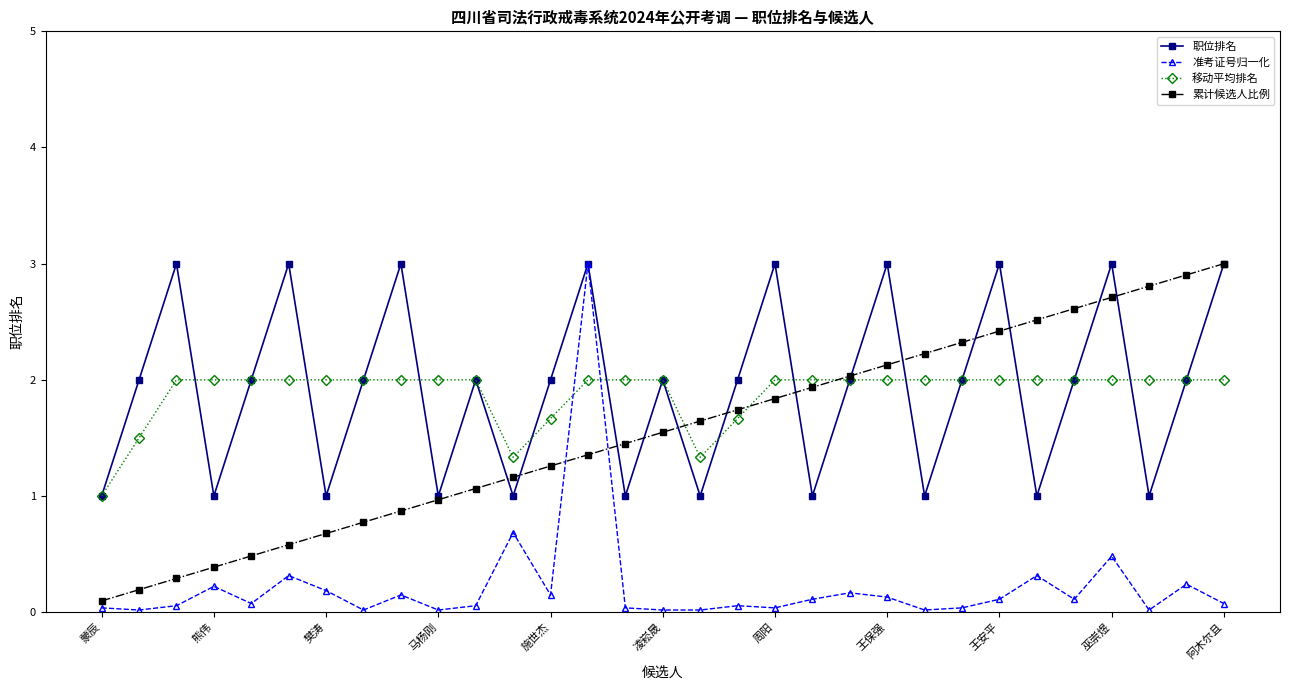

How many interior local valleys does the 职位排名 series have?

10